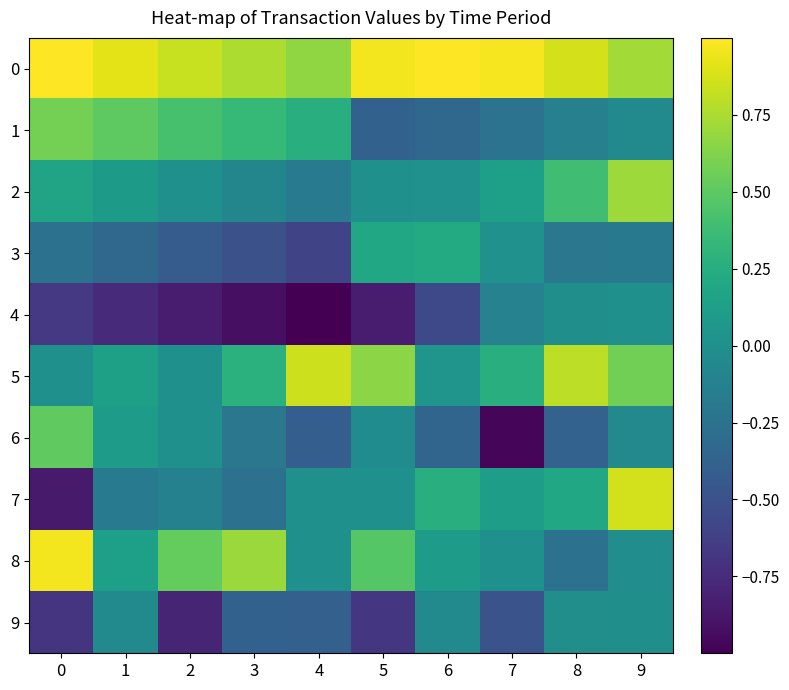

Which series changed the most between 2 and 4?

5